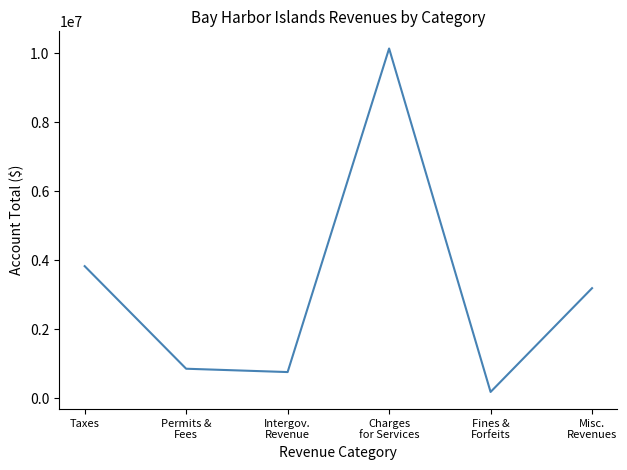

How many values are below 3195488?

3